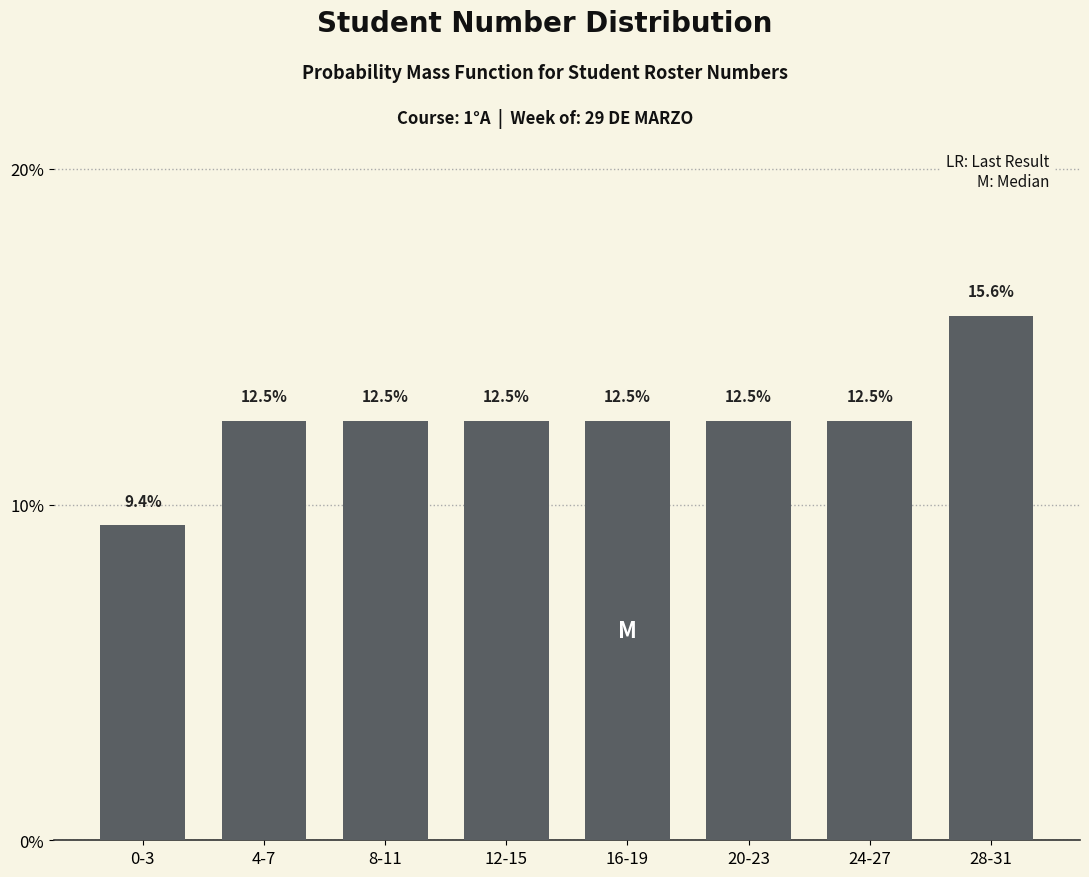

Reading left to right, list all the values displayed in this chart.

9.4	12.5	12.5	12.5	12.5	12.5	12.5	15.6